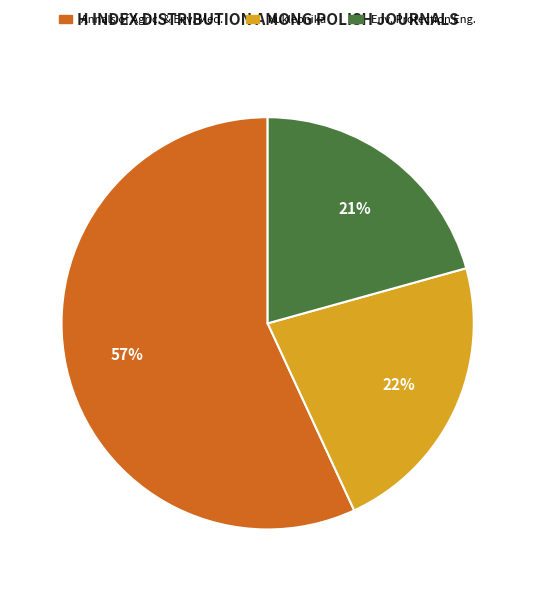

To the nearest percent, what is the difference between the largest and smallest slice percentages?

36%